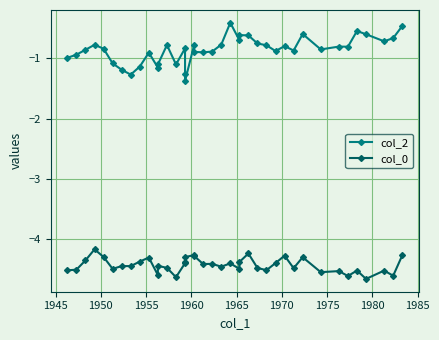

What is the approximate value of col_0 at 1950?

-4.4